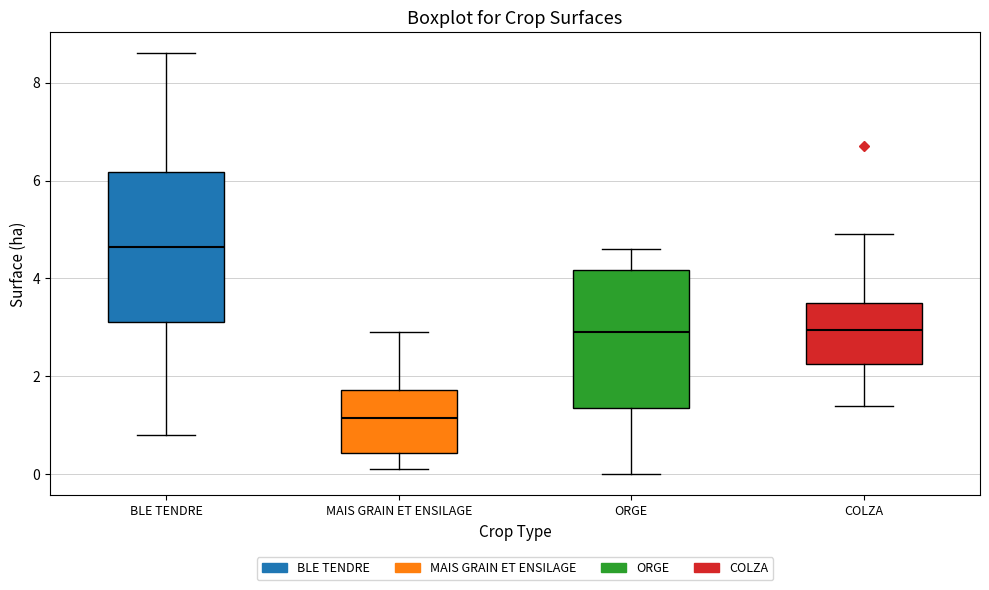

Comparing the boxes themselves (not the whiskers), which one is the tallest?

BLE TENDRE